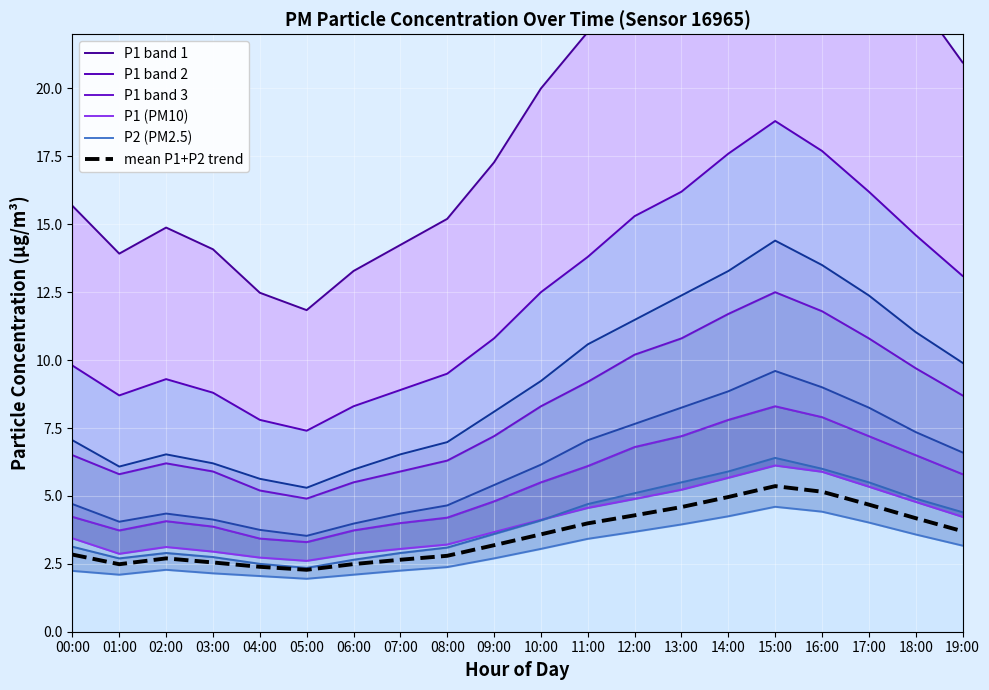

What is the greatest value displayed?

30.1